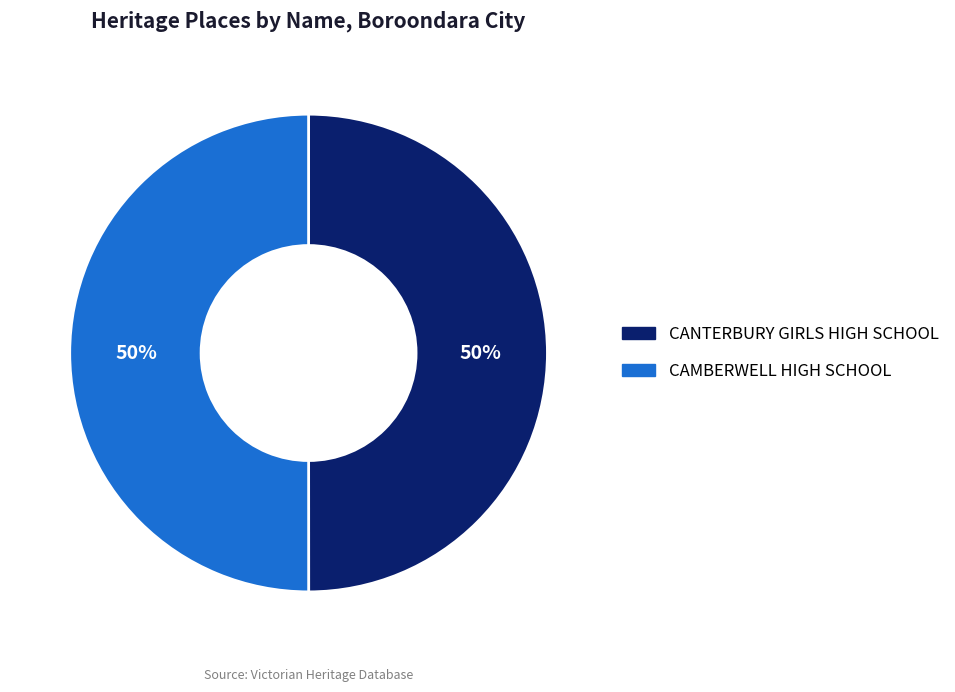

Approximately how many times larger is the value at CANTERBURY GIRLS HIGH SCHOOL compared to CAMBERWELL HIGH SCHOOL?

1.0